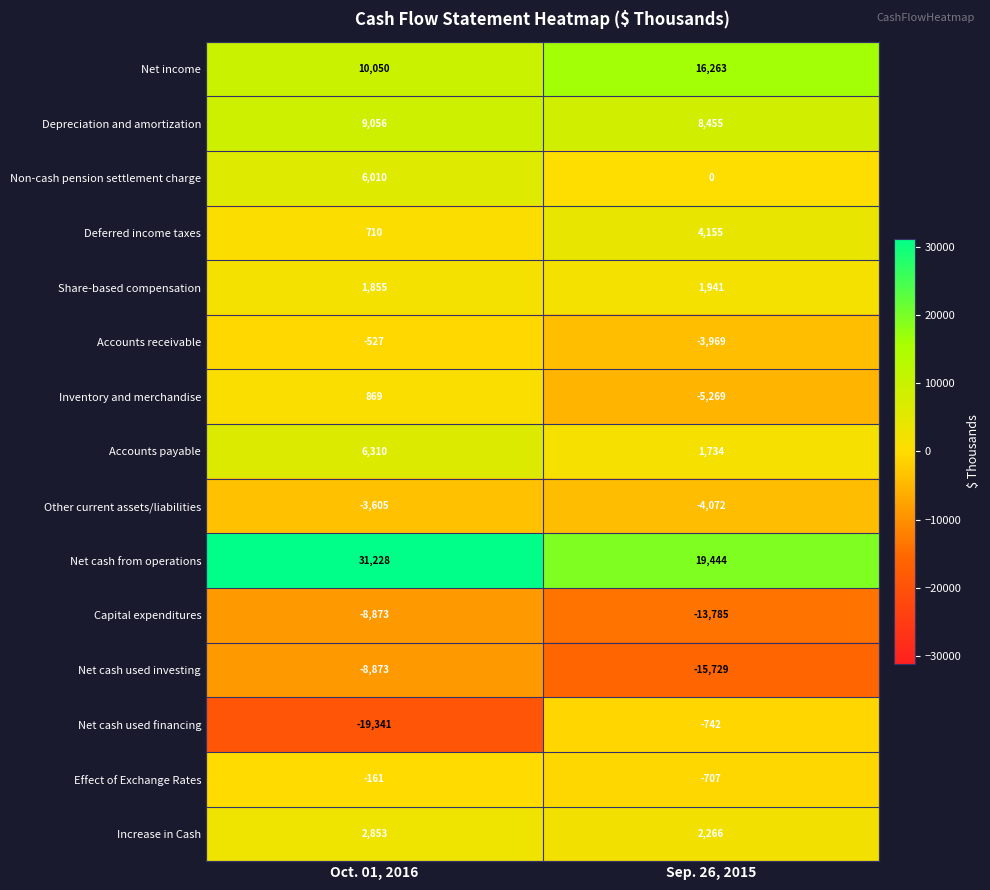

Where is Inventory and merchandise nearest to the value -2200?

Oct. 01, 2016